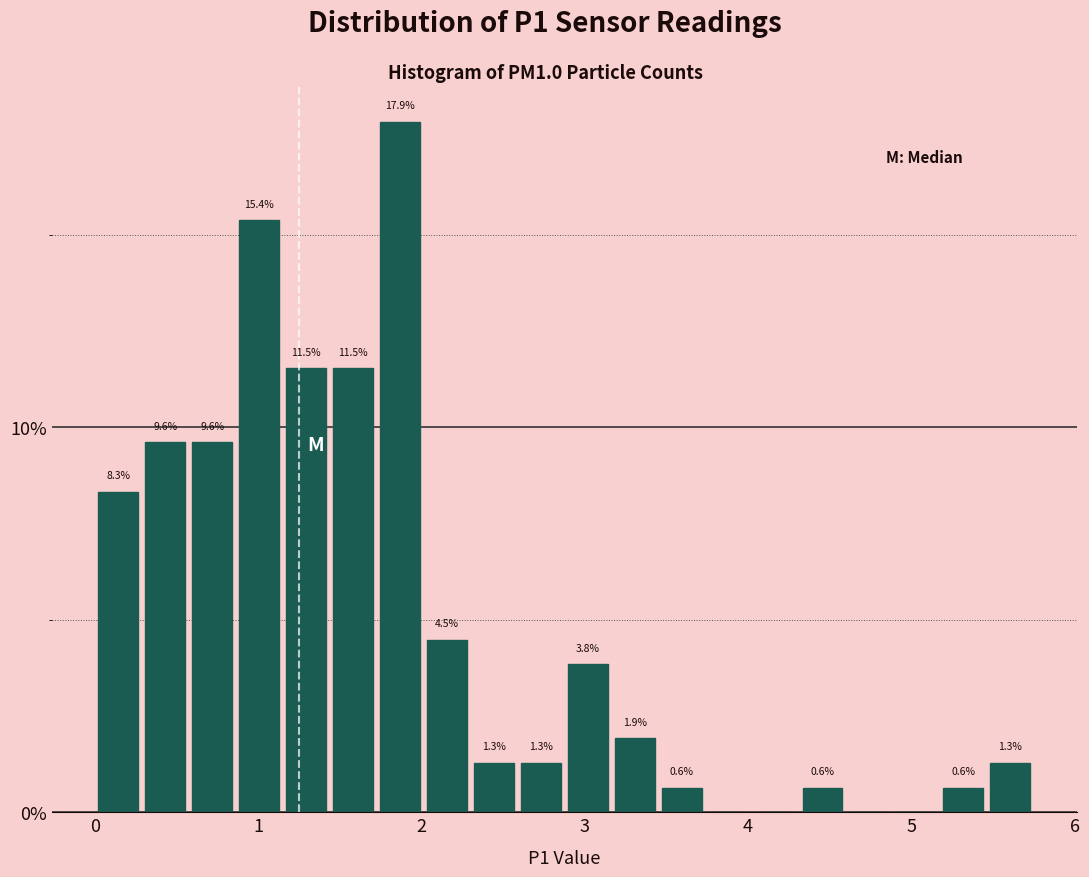

Around what value on the x-axis is the tallest bar? Give the approximate position of its centre, as read against the axis.

1.9